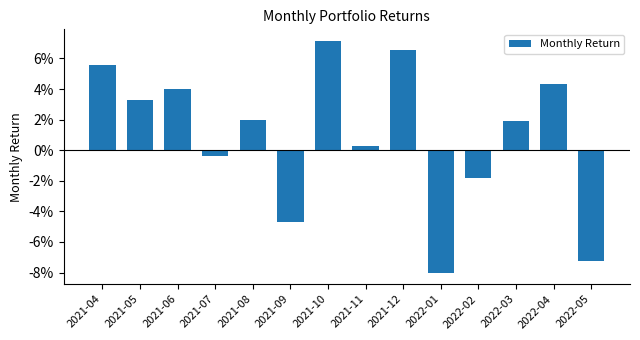

Where does the data first go above 0?

2021-04